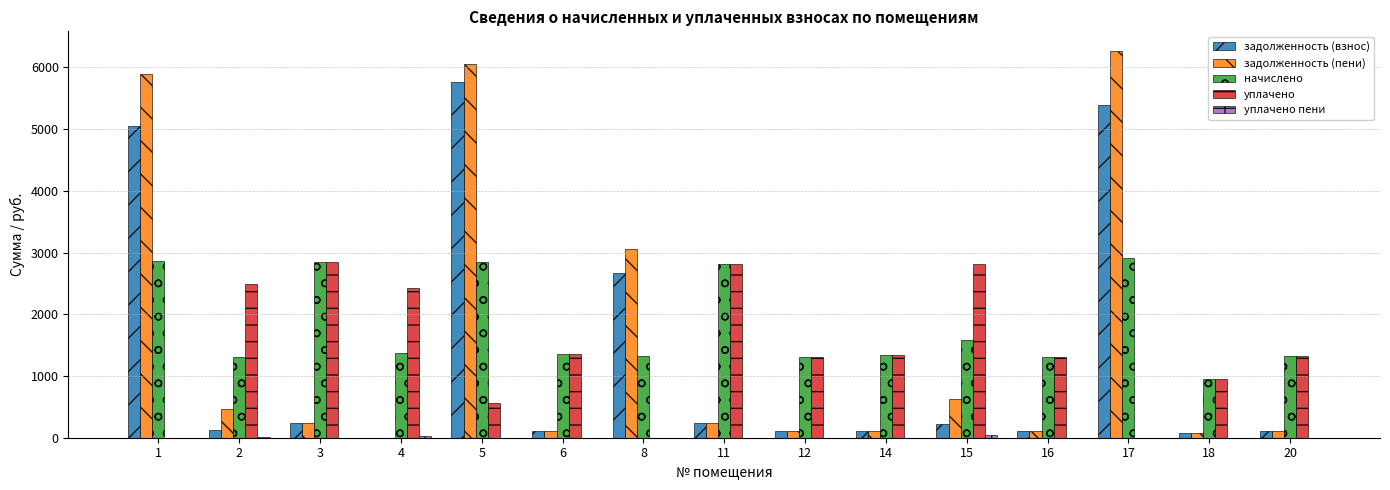

What is the sum of all начислено values?

27429.4